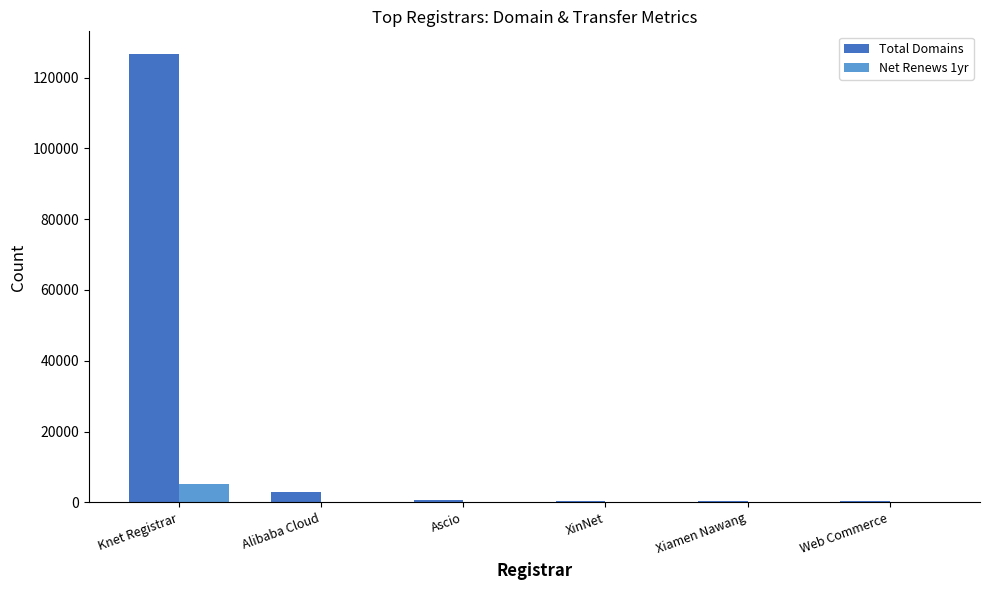

True or false: Total Domains has a value of 202939 at Knet Registrar.

False